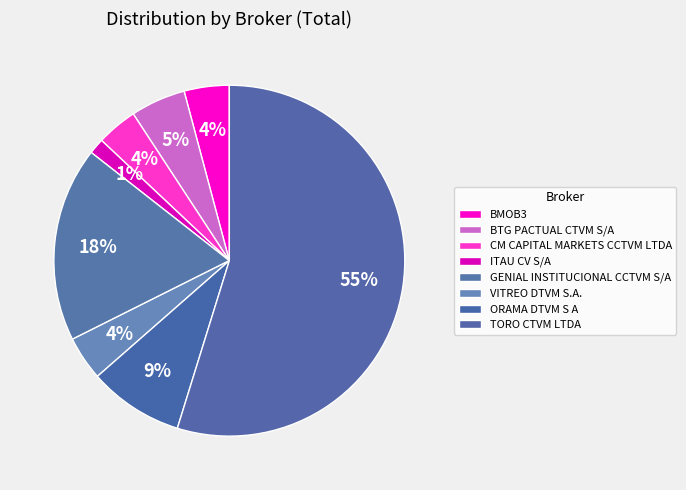

How many segments does this pie chart have?

8